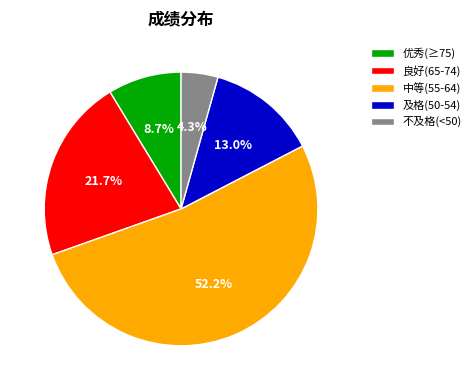

Approximately how many times larger is the value at 及格(50-54) compared to 不及格(<50)?

3.0